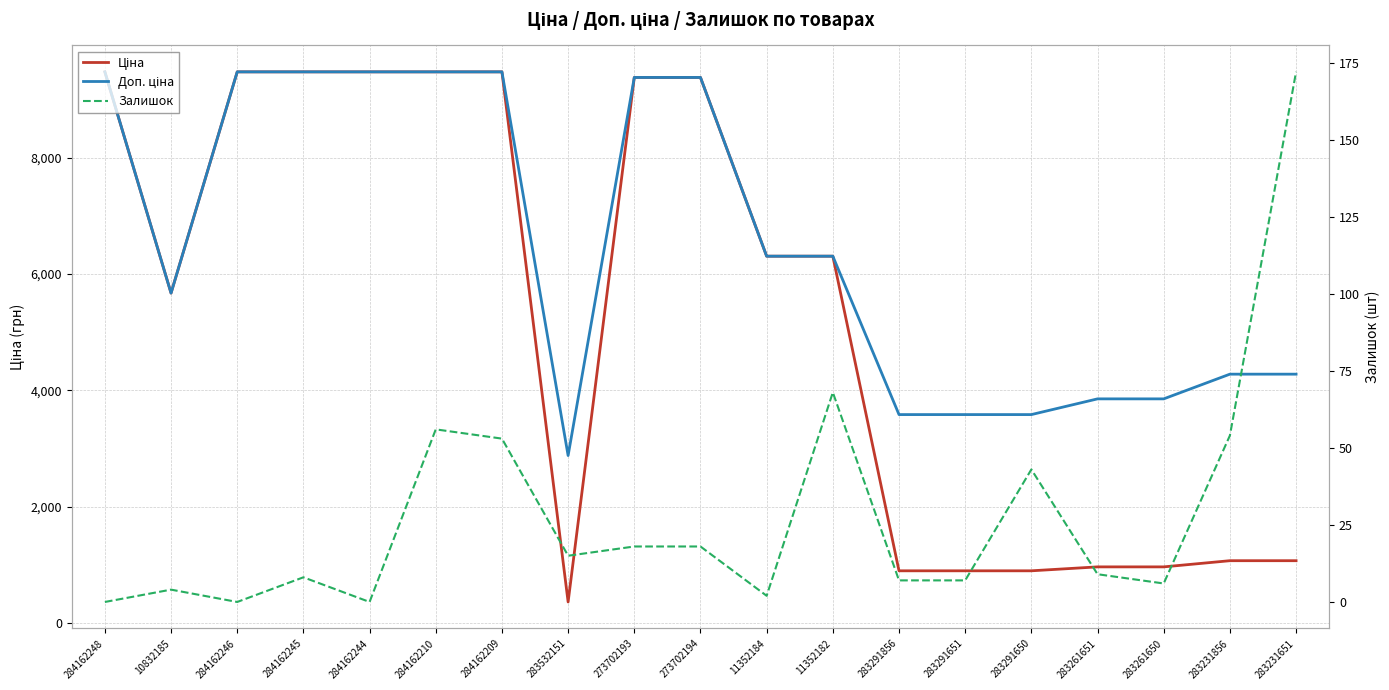

Between 284162246 and 283291856, which is larger?

284162246